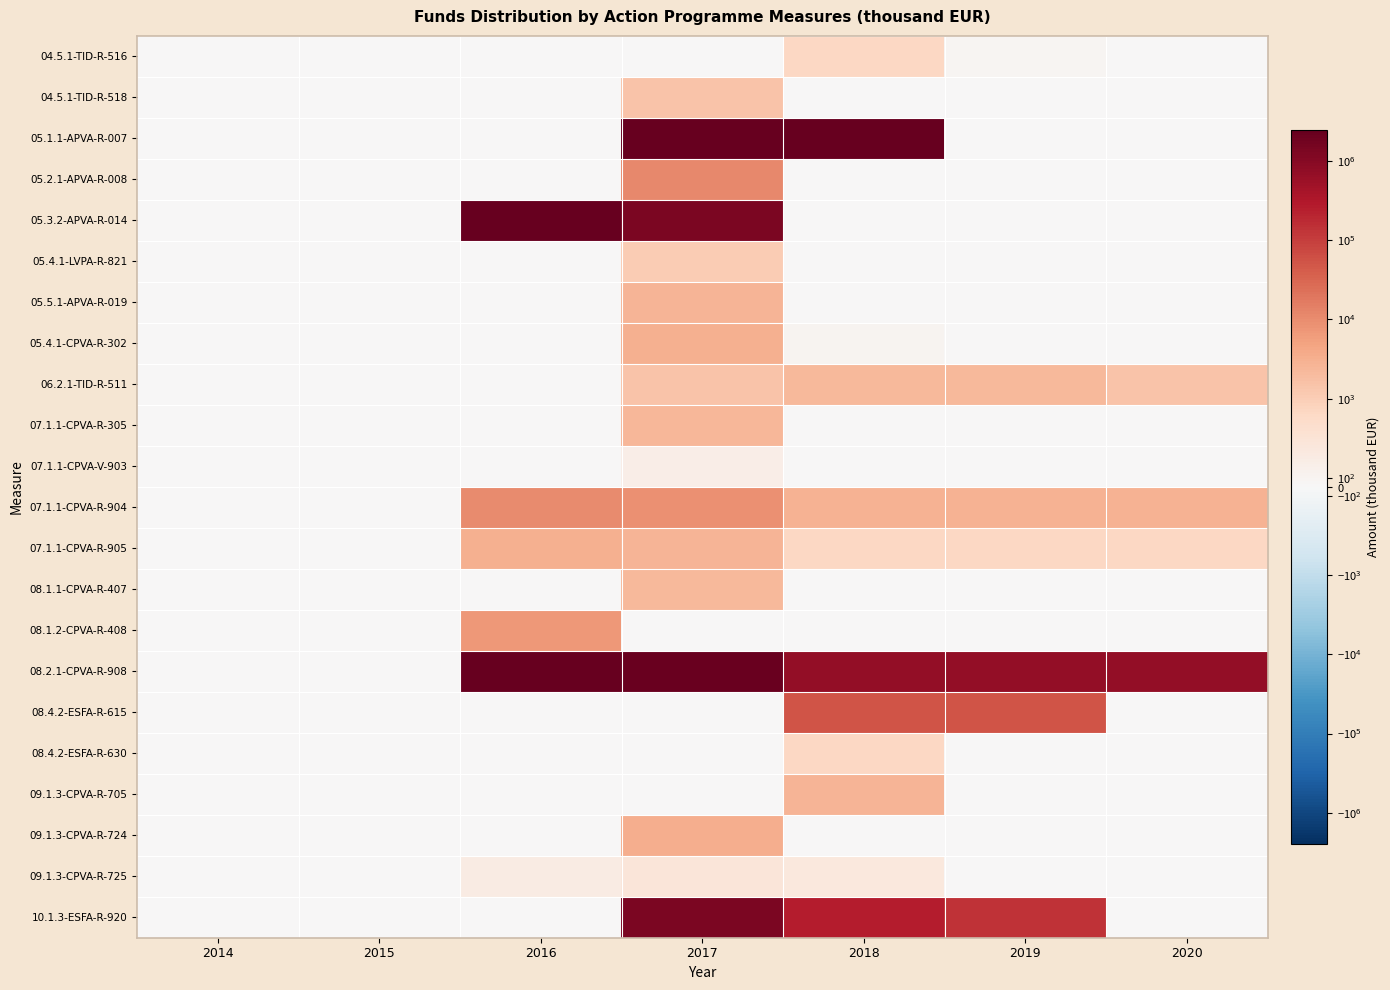

Between 2015 and 2018, which is larger?

2018